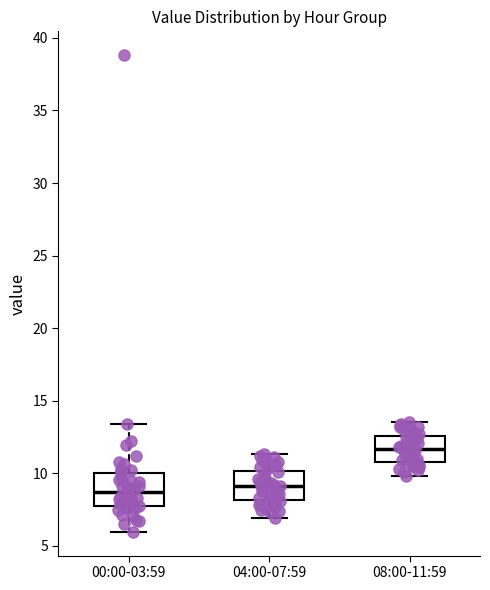

Where does the lower whisker of the box for 00:00-03:59 end on the y-axis? The values are not printed on the chart, so give them approximately, as read against the axis.

6.0